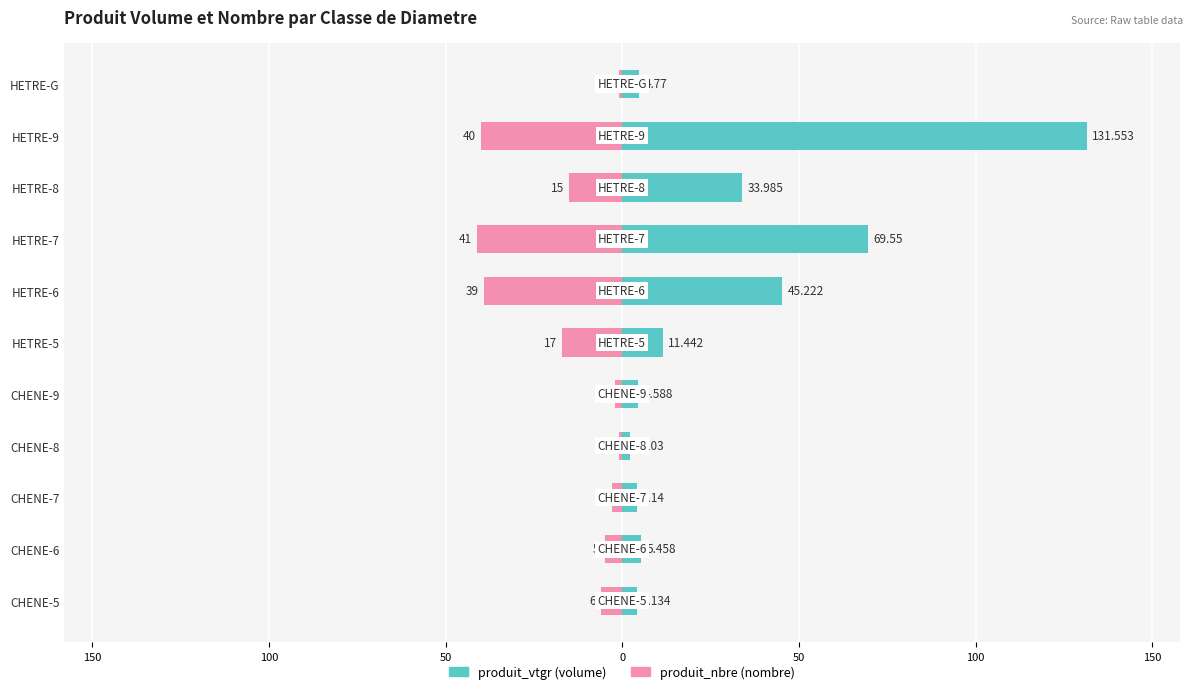

How many bars are there in each group?

2